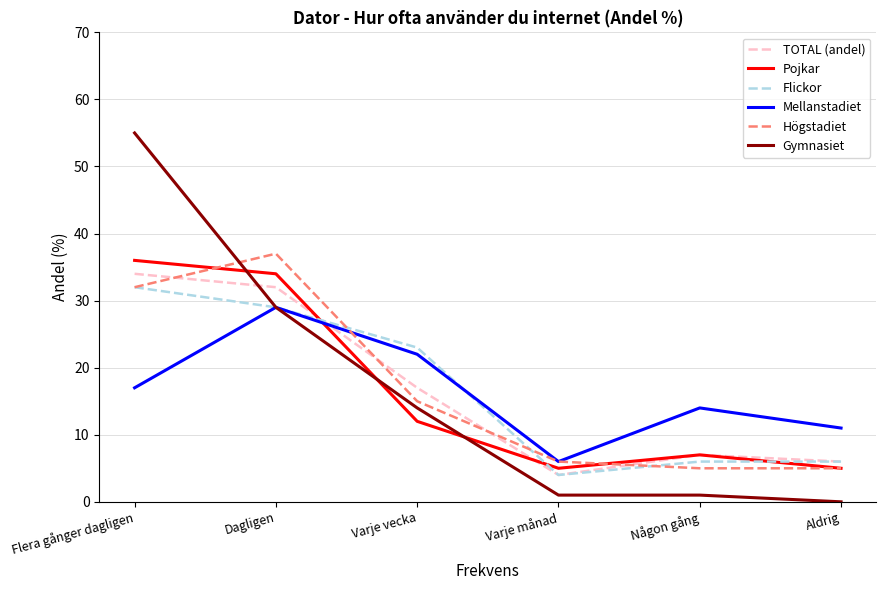

What is the average value of the TOTAL (andel) series?

17